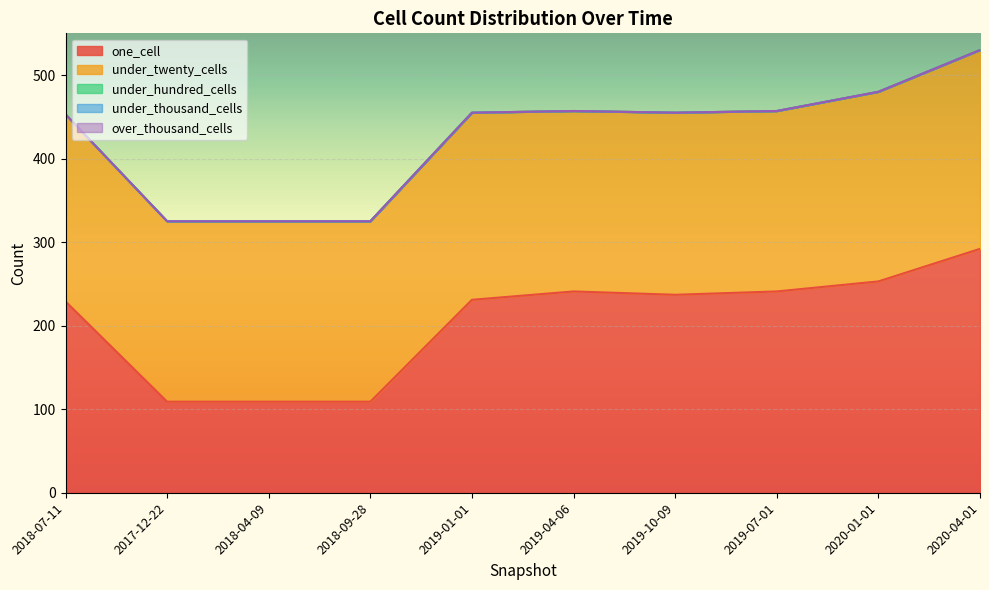

What is the difference between the one_cell values at 2018-04-09 and 2020-04-01?

183